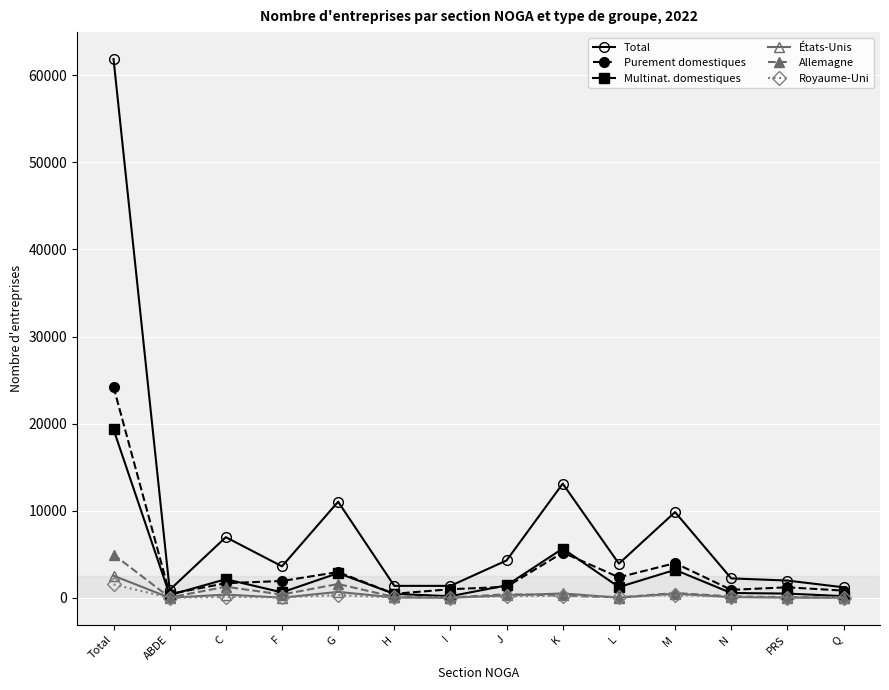

What is the average value of the Total series?

8839